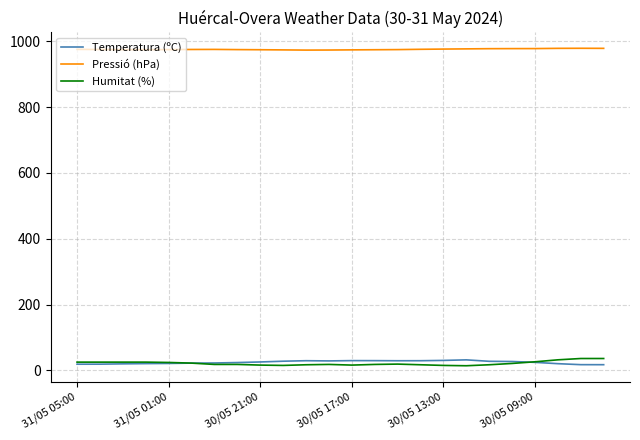

What is the average value of the Temperatura (ºC) series?

24.6